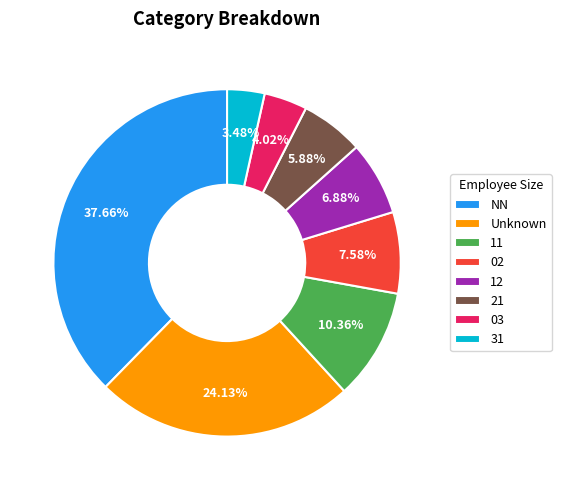

Rank the categories by value from highest to lowest.

NN, Unknown, 11, 02, 12, 21, 03, 31